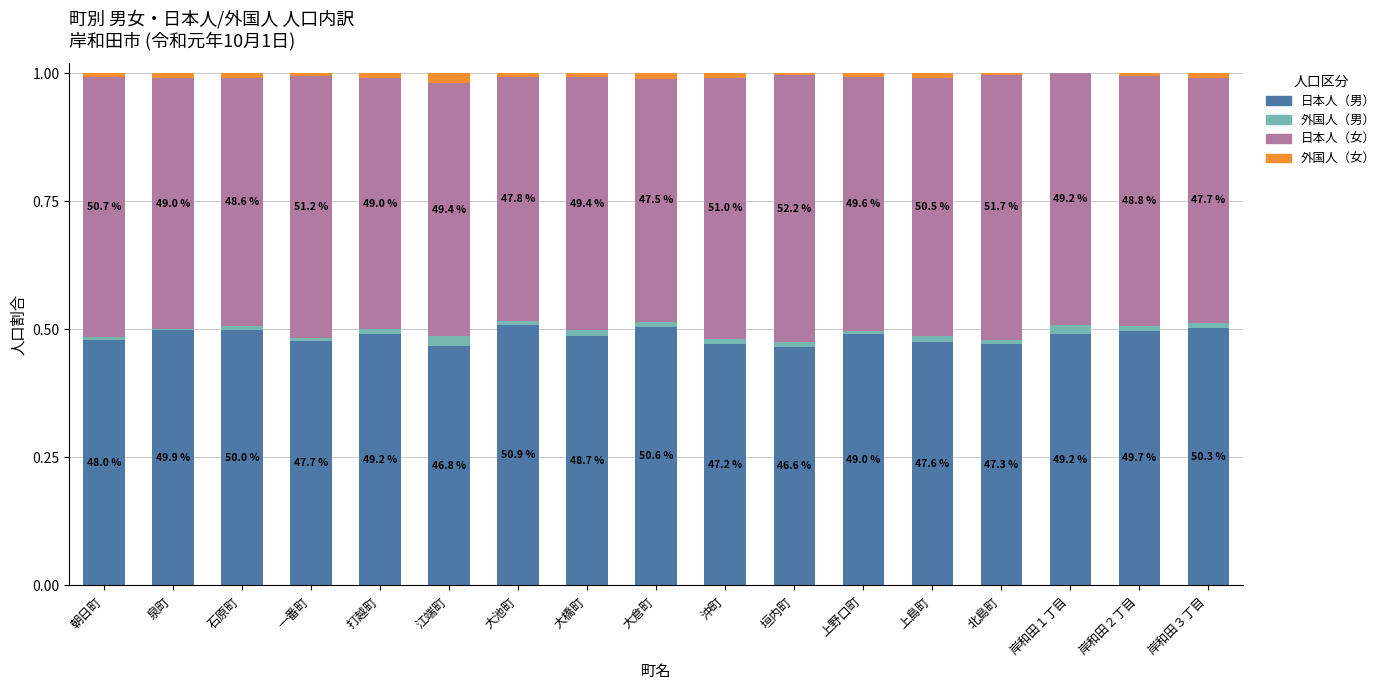

True or false: 日本人（男） has a value of 0.8 at 垣内町.

False